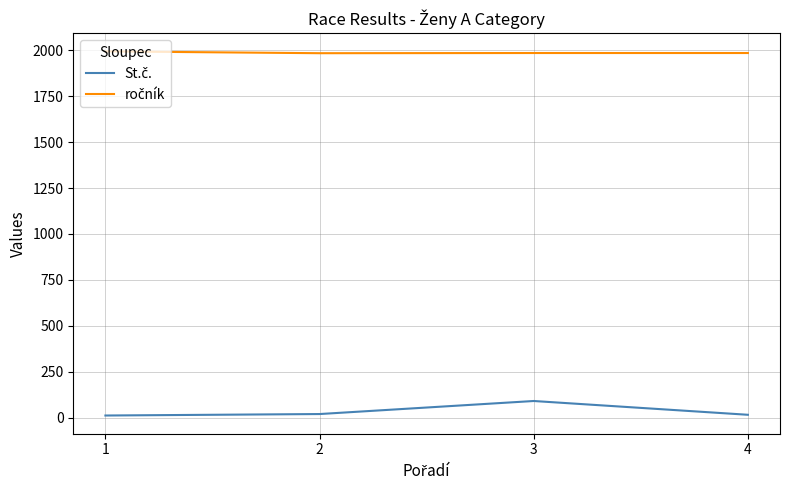

What is the maximum value shown in the chart?

1994